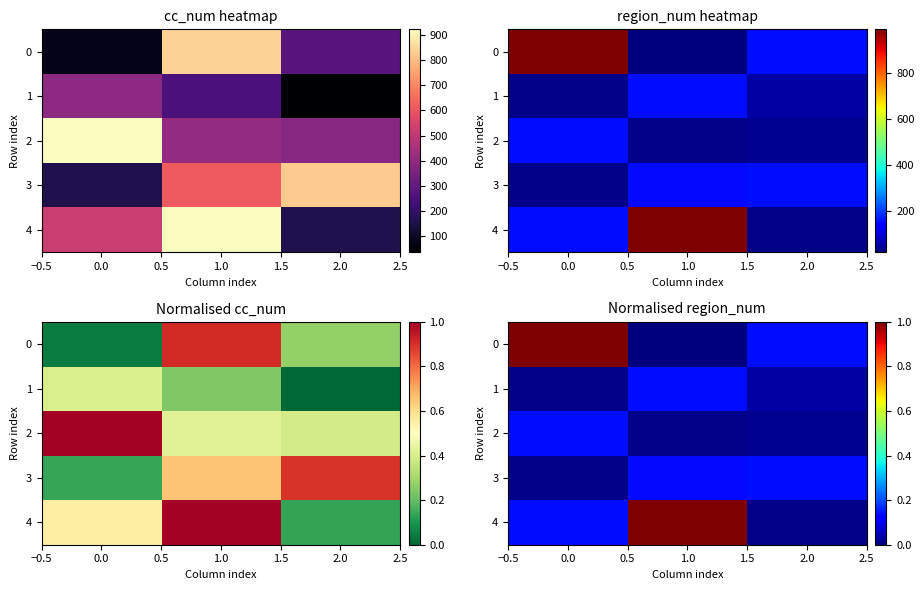

What is the maximum value for 4?

1.0